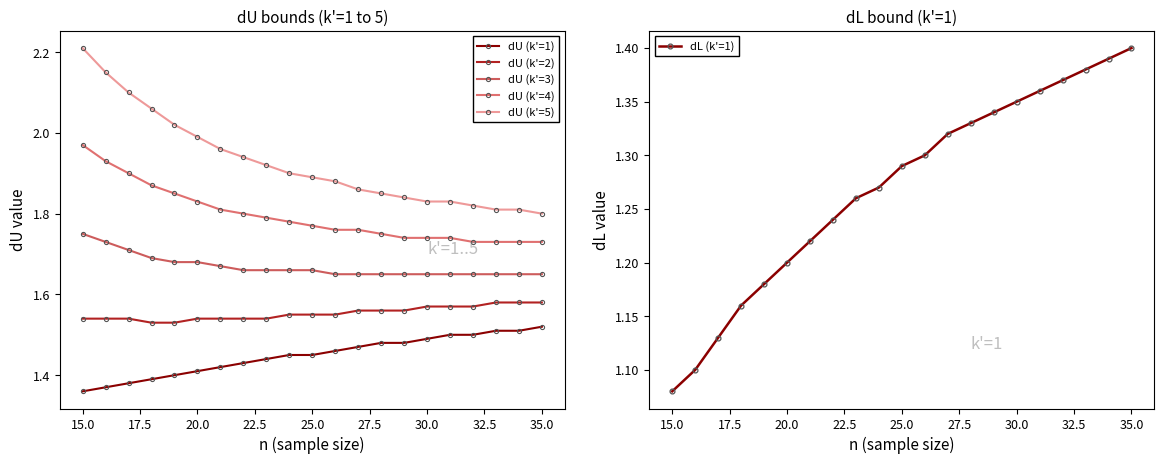

True or false: dL (k'=1) has more than 0 interior local peaks.

False